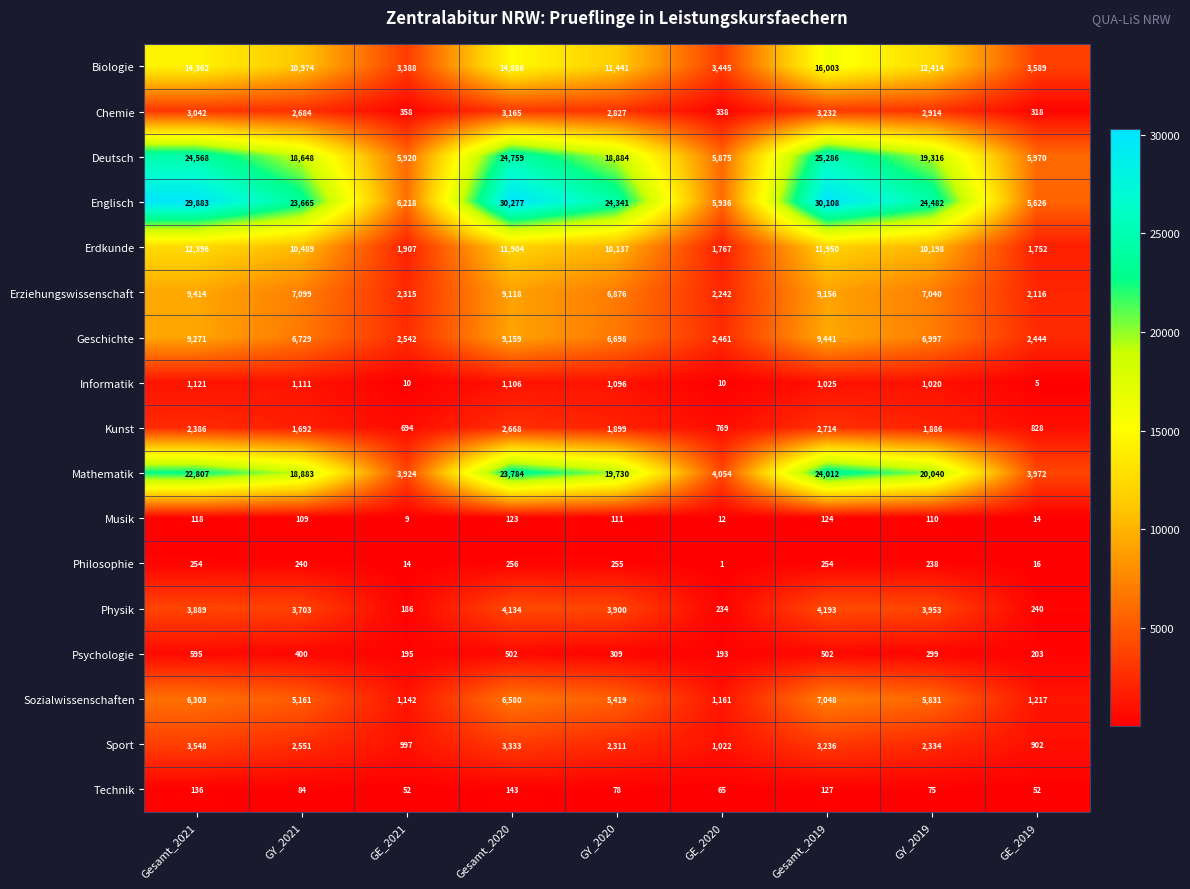

Which series has the largest range (max minus min)?

Englisch